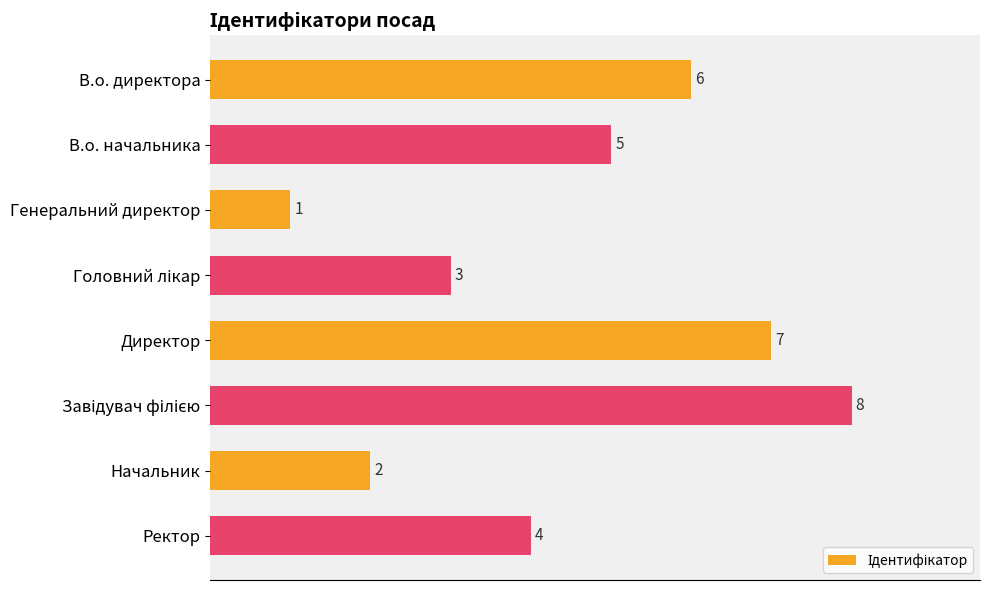

What is the change in value from Директор to Начальник?

-5